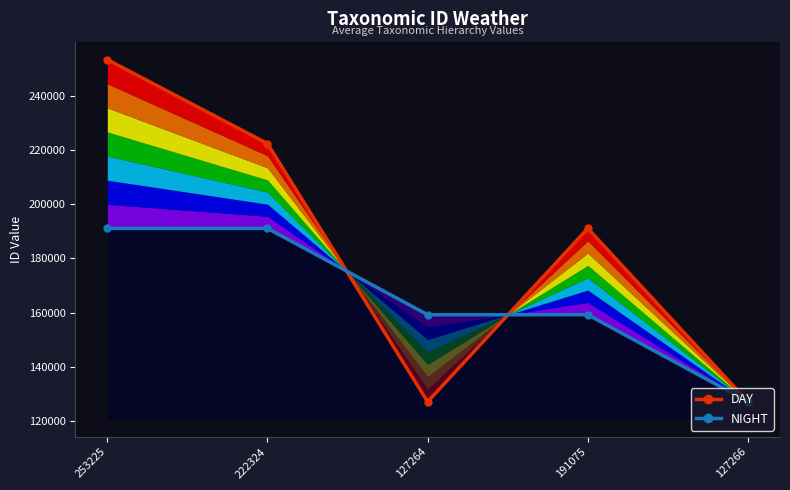

Is the value of NIGHT at 253225 greater than the value of DAY at 222324?

No